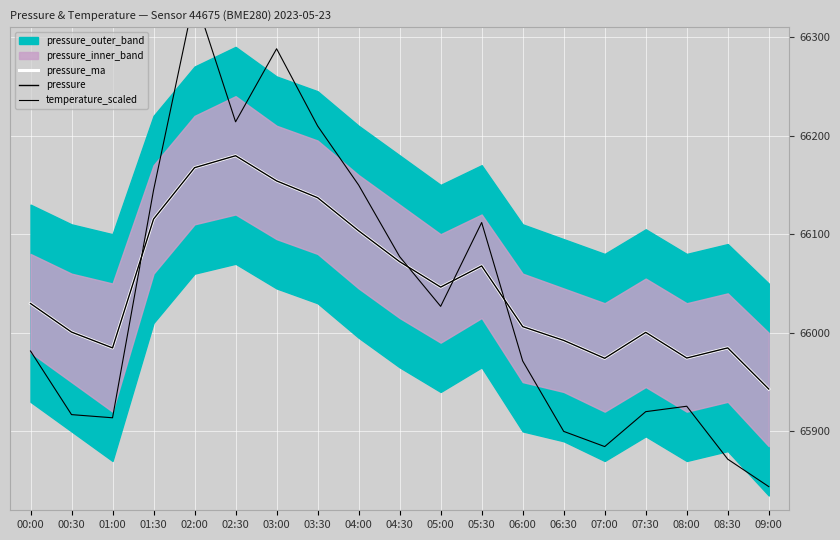

At which category does pressure_ma reach its first local valley?

01:00